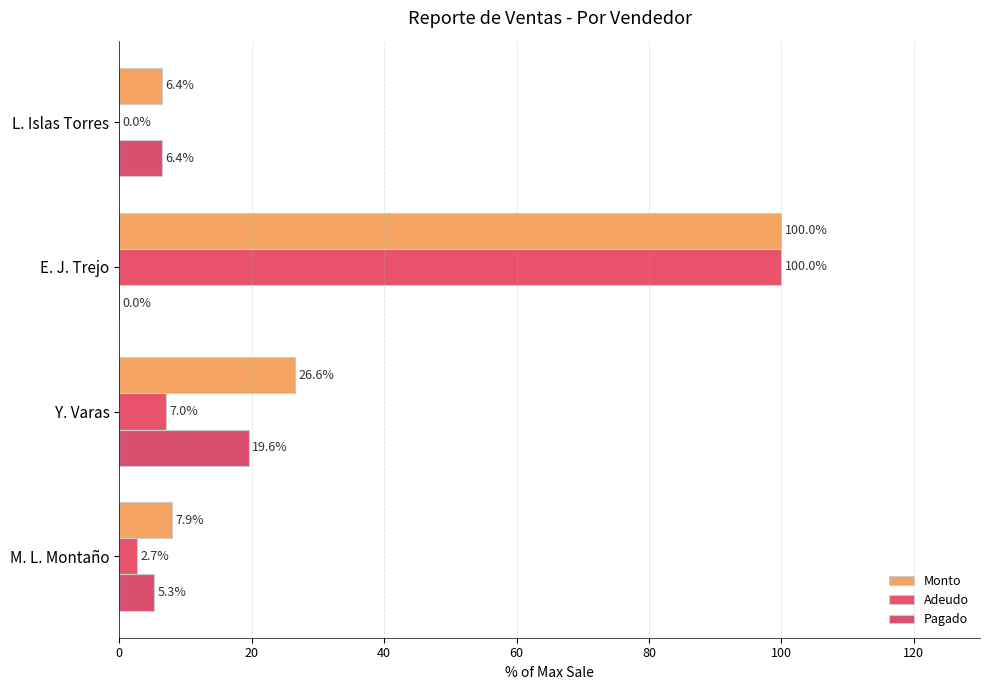

List the series in order of their overall mean, lowest first.

Pagado, Adeudo, Monto